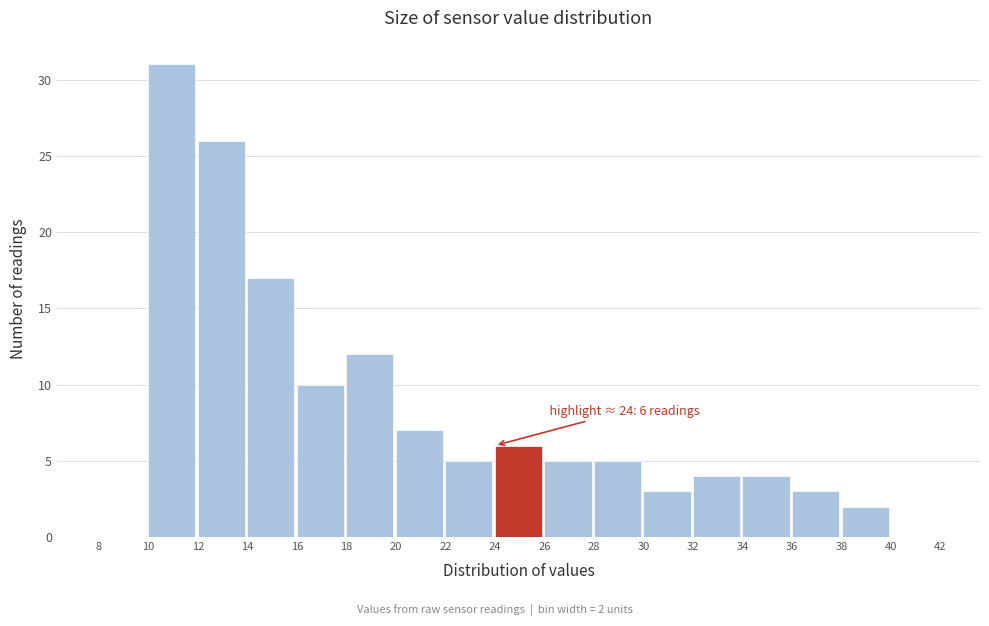

Which range on the x-axis has the tallest bar?

10 to 12